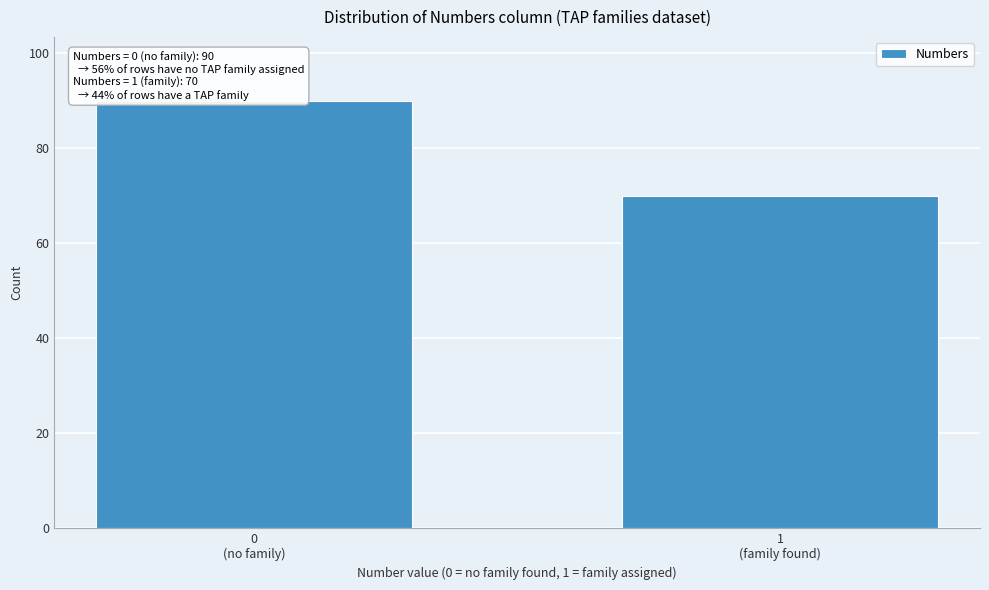

Reading left to right, what are all the values shown in this chart?

90	70